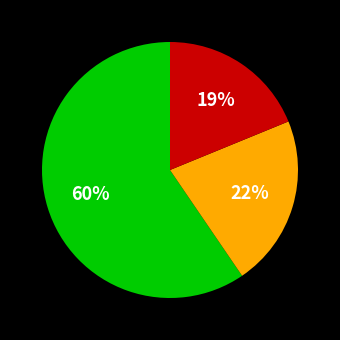

To the nearest percent, what is the average slice percentage?

33%